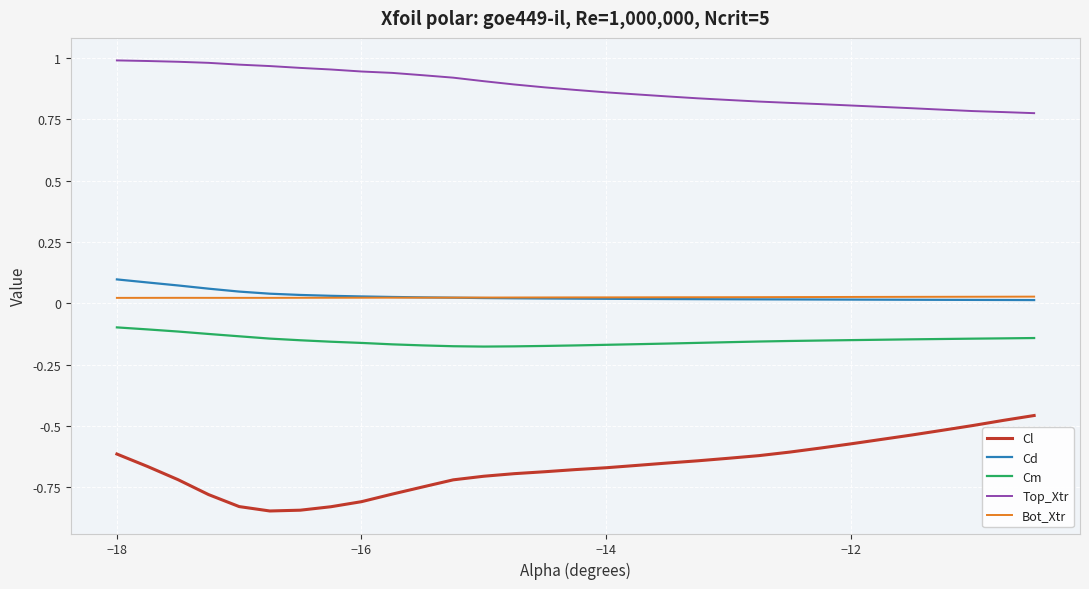

True or false: Top_Xtr and Cd cross at least once.

False